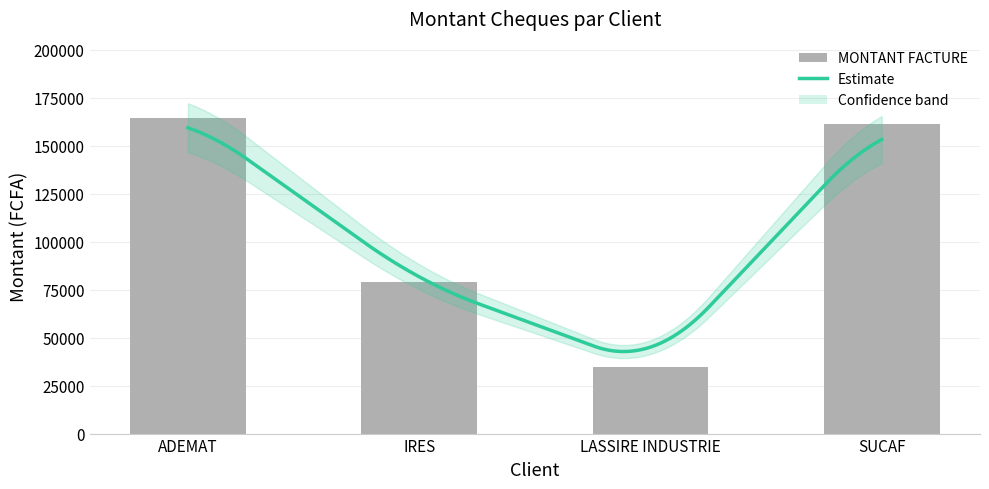

What is the minimum value shown in the chart?

34515